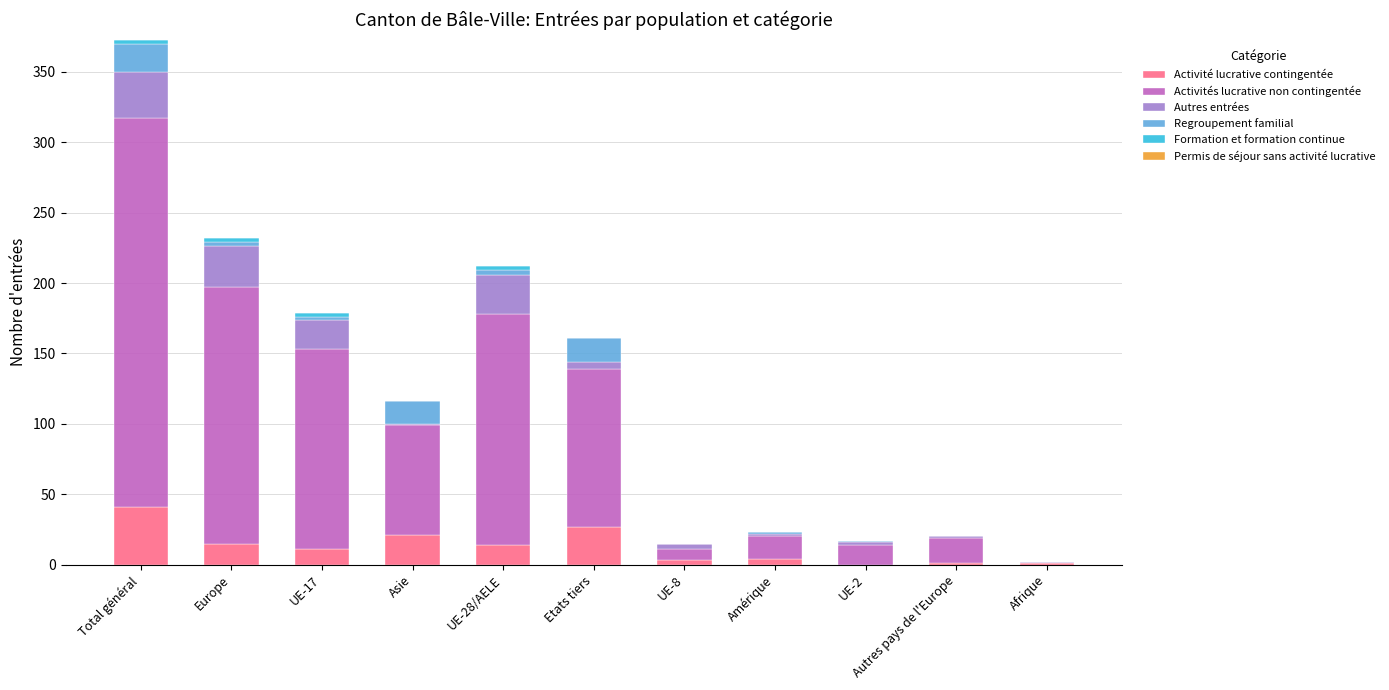

Is it true that Activité lucrative contingentée equals 11 at UE-17?

True